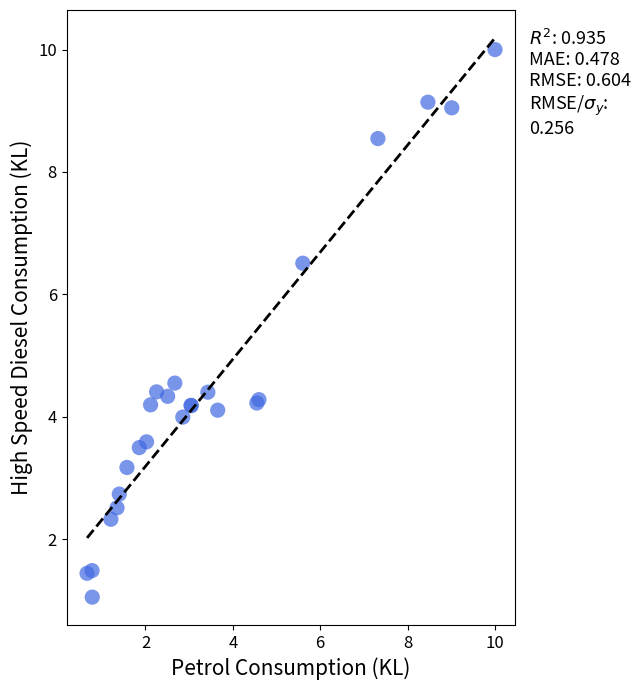

What Y value in the scatter plot is closest to 5?

4.5